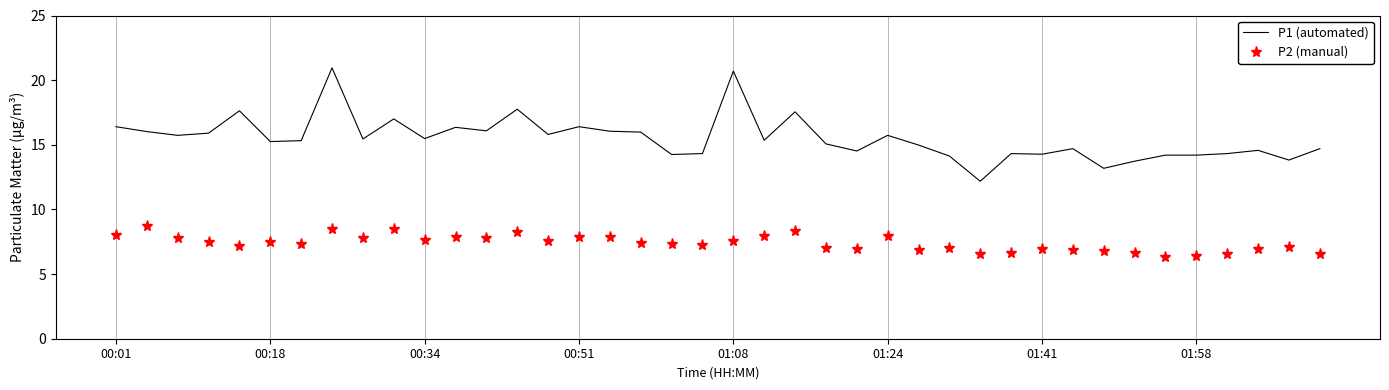

True or false: P1 (automated) and P2 (manual) cross at least once.

False